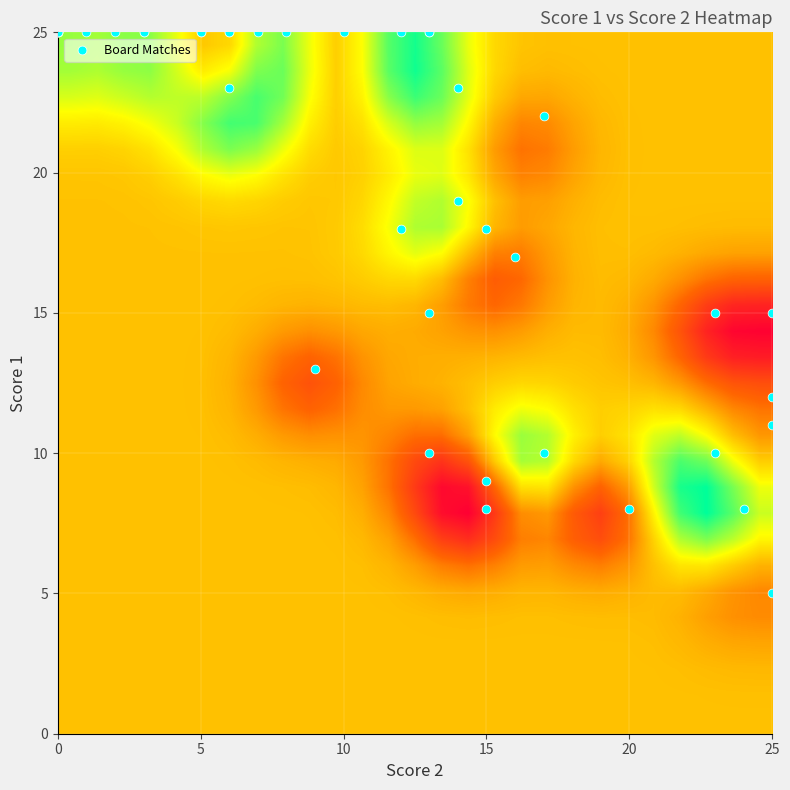

Reading right to left, list all the values displayed in this chart.

r0: 2=25	1=15	0=1
r1: 2=6	1=25	0=2
r2: 2=20	1=8	0=3
r3: 2=15	1=8	0=4
r4: 2=0	1=25	0=5
r5: 2=6	1=25	0=6
r6: 2=15	1=9	0=7
r7: 2=9	1=13	0=8
r8: 2=16	1=17	0=9
r9: 2=10	1=25	0=10
r10: 2=17	1=22	0=11
r11: 2=1	1=25	0=12
r12: 2=13	1=10	0=13
r13: 2=25	1=5	0=14
r14: 2=25	1=11	0=15
r15: 2=23	1=15	0=16
r16: 2=15	1=18	0=17
r17: 2=13	1=15	0=18
r18: 2=25	1=12	0=19
r19: 2=5	1=25	0=20
r20: 2=12	1=18	0=21
r21: 2=5	1=25	0=22
r22: 2=3	1=25	0=23
r23: 2=0	1=25	0=24
r24: 2=2	1=25	0=25
r25: 2=0	1=25	0=26
r26: 2=14	1=23	0=27
r27: 2=12	1=25	0=28
r28: 2=13	1=25	0=29
r29: 2=7	1=25	0=30
r30: 2=13	1=25	0=31
r31: 2=8	1=25	0=32
r32: 2=23	1=10	0=33
r33: 2=14	1=19	0=34
r34: 2=3	1=25	0=35
r35: 2=0	1=25	0=36
r36: 2=6	1=23	0=37
r37: 2=24	1=8	0=38
r38: 2=17	1=10	0=39